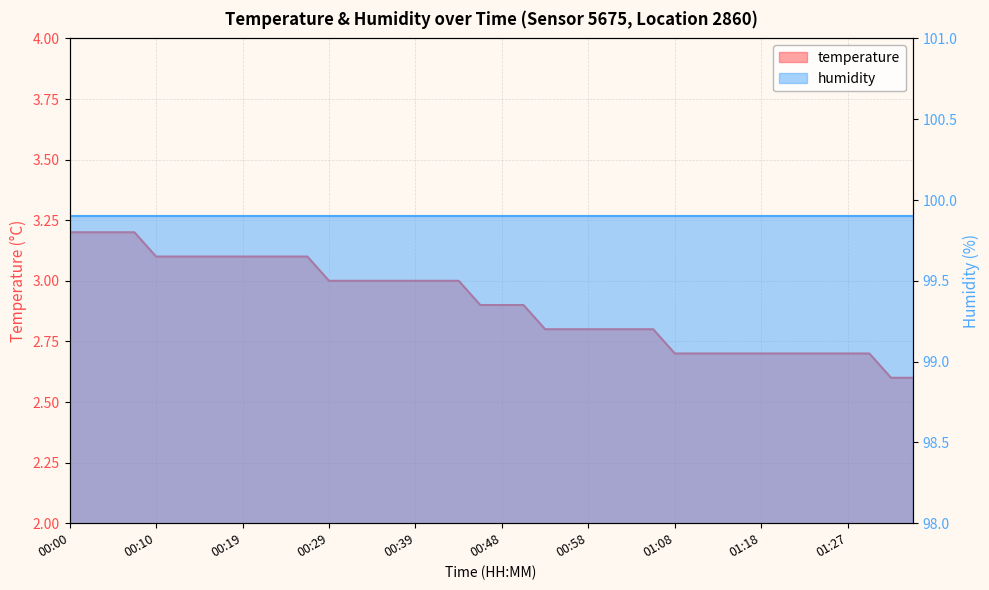

How many values are between 2 and 3?

28